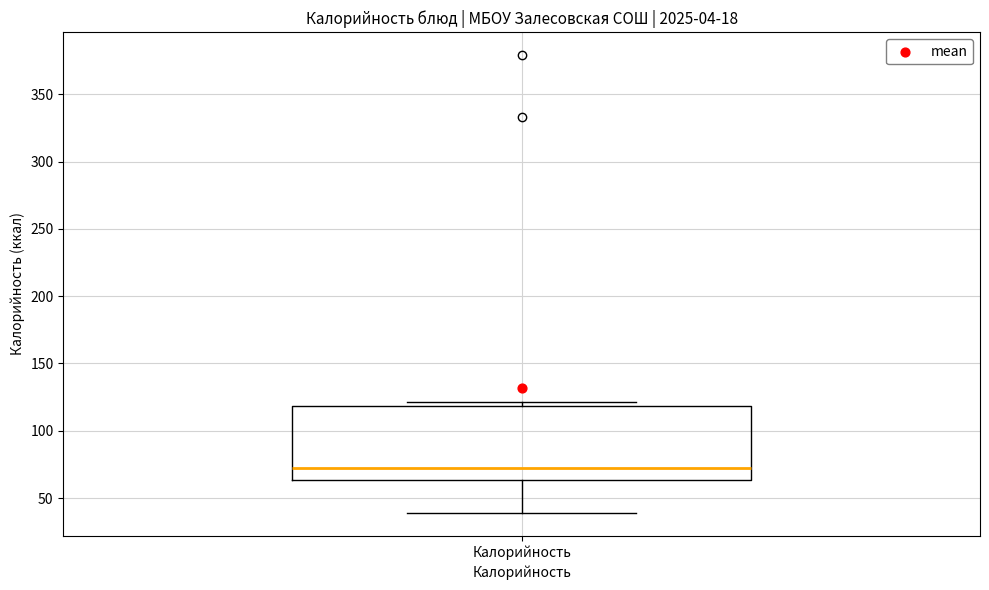

Read this box plot against the y-axis: the position of the median line, the range covered by the box, and the ends of both whiskers. The values are not printed on the chart, so give them approximately, as read against the axis.

median 70, box 65 to 120, whiskers 40 to 120 (just above the box's upper edge)